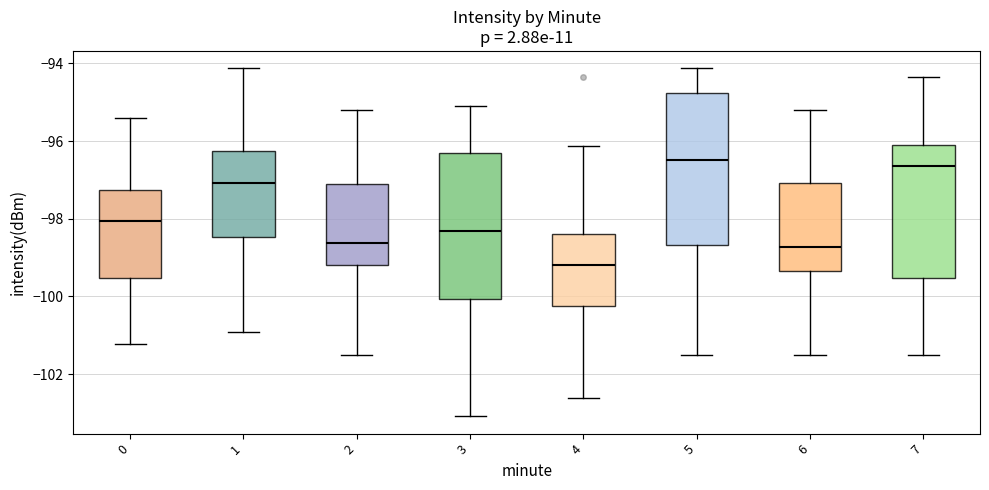

Reading left to right, transcribe this box plot: for each box, give where its median line is, the range the box spans, and where its two whiskers end, as read against the y-axis. The values are not printed on the chart, so give them approximately, as read against the axis.

0: median -98.0, box -99.6 to -97.2, whiskers -101.2 to -95.4
1: median -97.0, box -98.4 to -96.2, whiskers -101.0 to -94.2
2: median -98.6, box -99.2 to -97.2, whiskers -101.4 to -95.2
3: median -98.4, box -100.0 to -96.4, whiskers -103.0 to -95.0
4: median -99.2, box -100.2 to -98.4, whiskers -102.6 to -96.2
5: median -96.4, box -98.6 to -94.8, whiskers -101.4 to -94.2
6: median -98.8, box -99.4 to -97.0, whiskers -101.4 to -95.2
7: median -96.6, box -99.6 to -96.2, whiskers -101.4 to -94.4